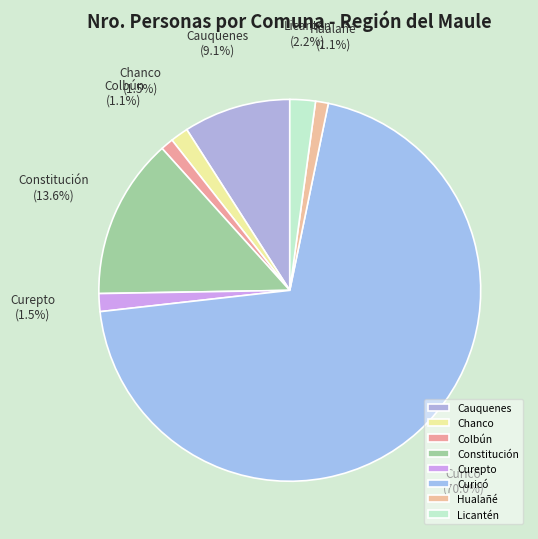

Between Licantén and Colbún, which is larger?

Licantén